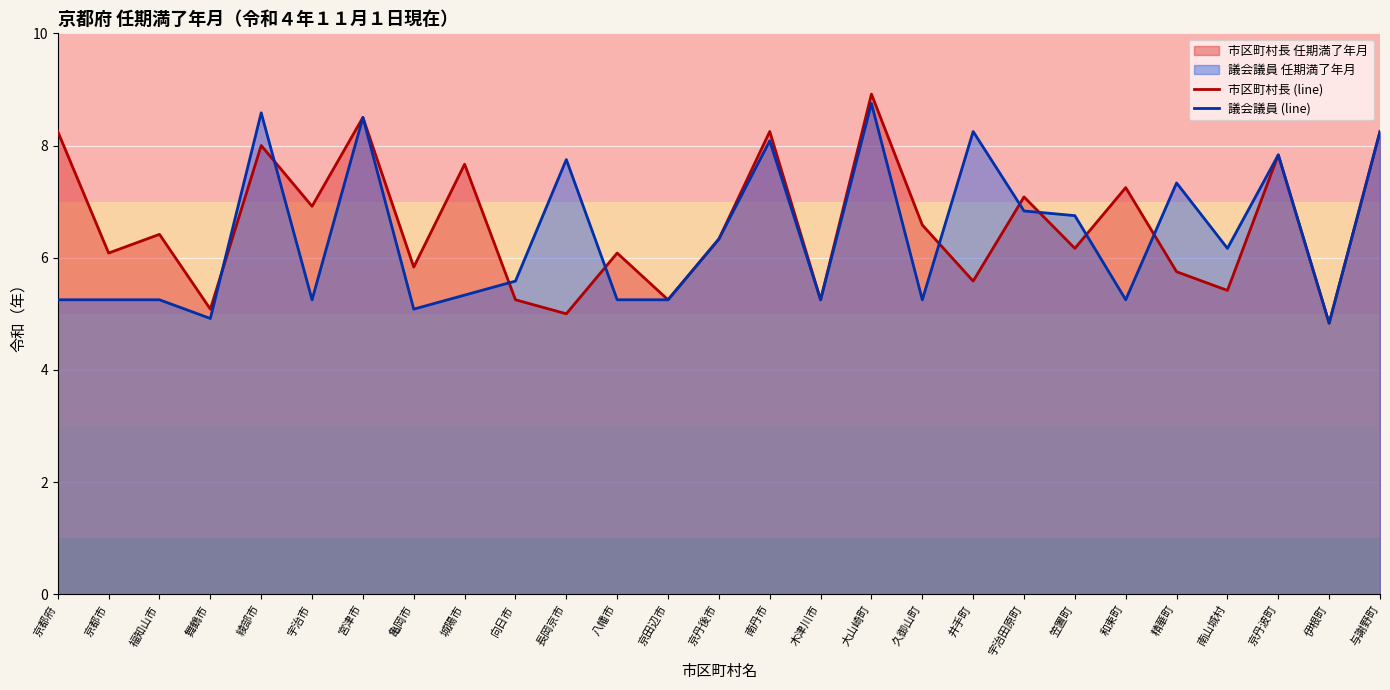

The 市区町村長 (line) series shows 8.2 at 南丹市. True or false?

True